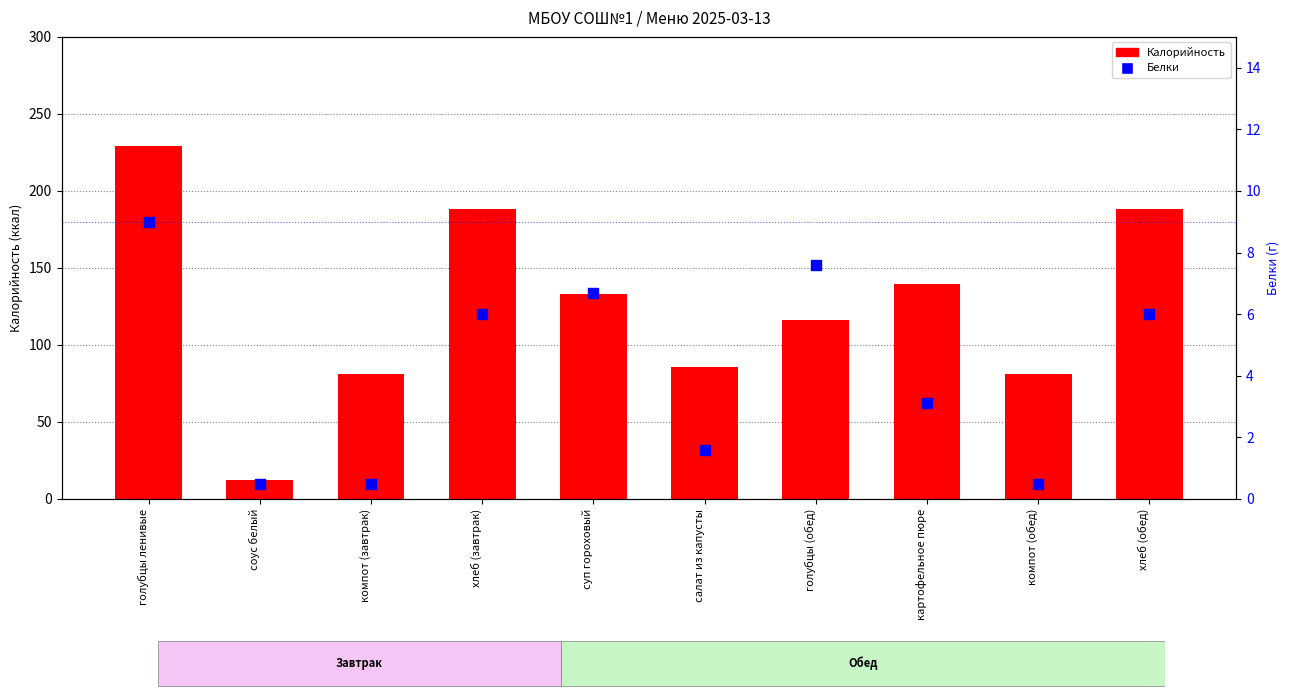

What are all the series names shown in the legend?

Калорийность, Белки